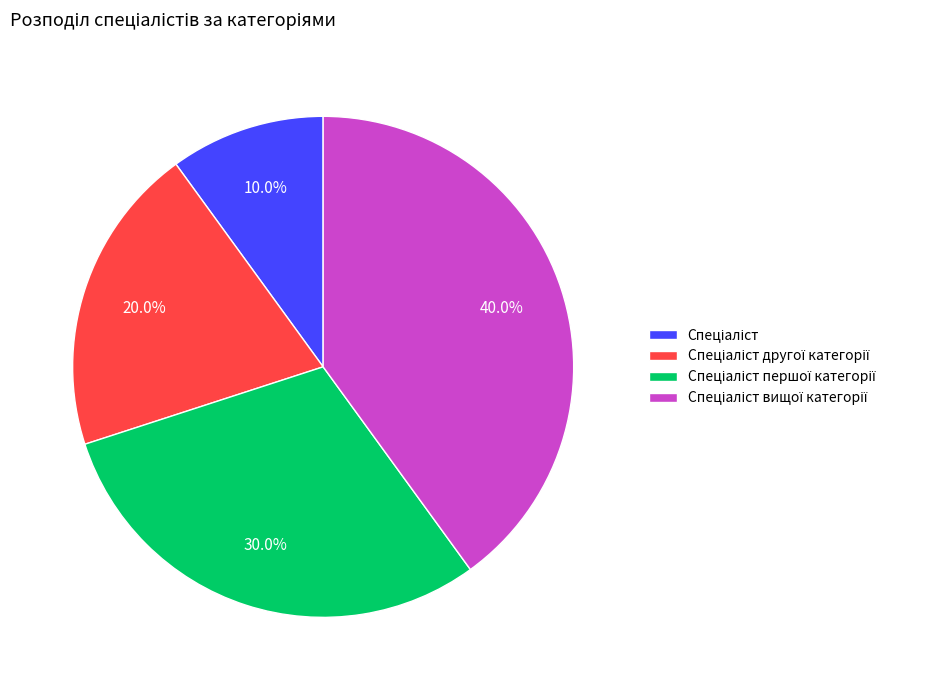

Is there a majority slice in this chart?

No